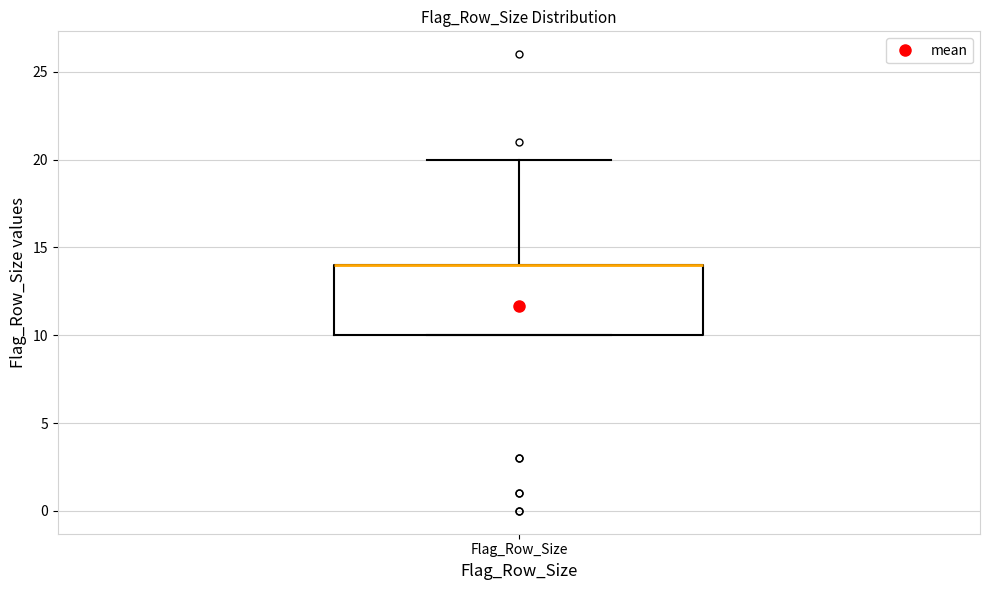

Transcribe this box plot: give where the median line is, the range the box spans, and where the two whiskers end, as read against the y-axis. The values are not printed on the chart, so give them approximately, as read against the axis.

median 14 (drawn on the box's upper edge), box 10 to 14, whiskers 10 to 20